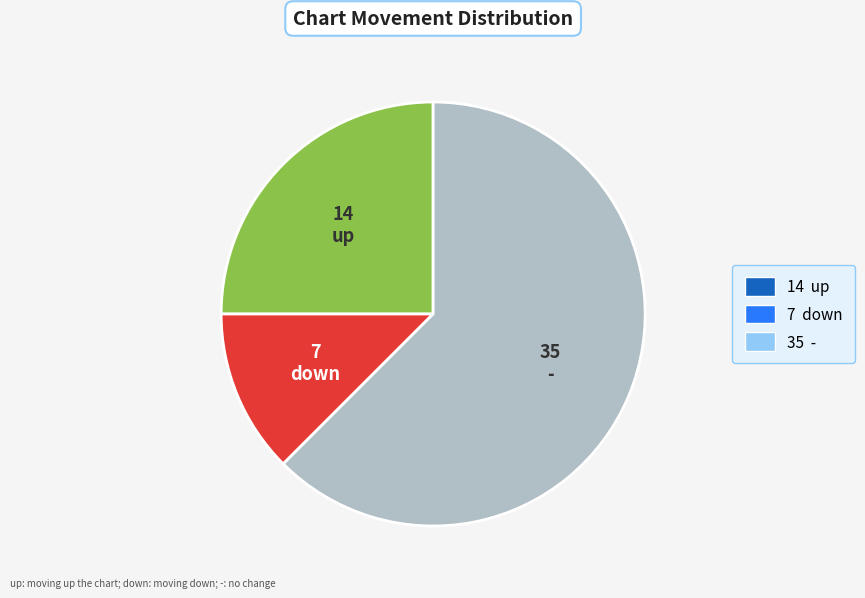

Does any single category account for the majority?

Yes